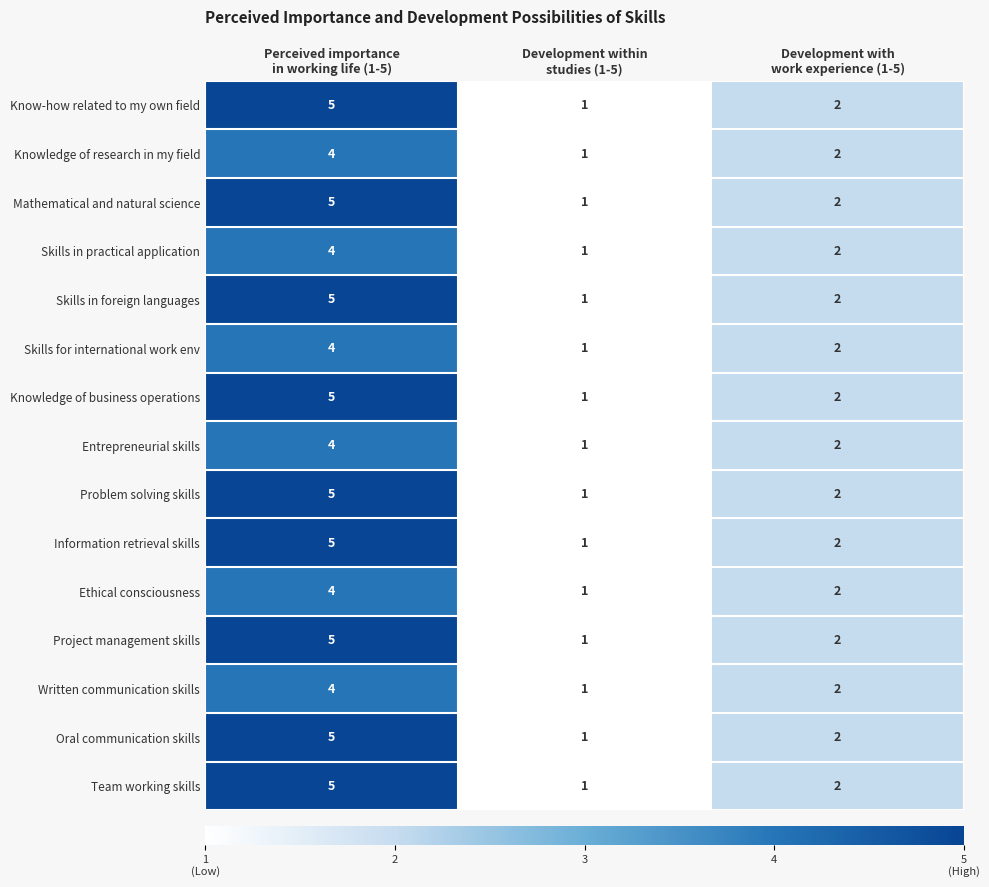

What is the difference between the maximum and minimum values in the Ethical consciousness series?

3